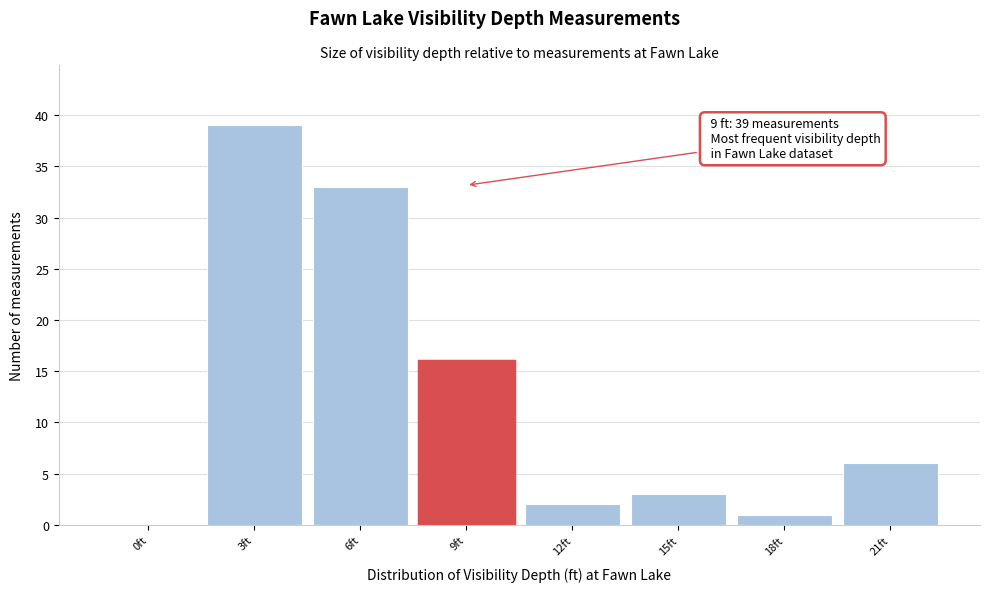

Reading left to right, what are all the values shown in this chart?

0ft=0	3ft=39	6ft=33	9ft=16	12ft=2	15ft=3	18ft=1	21ft=6